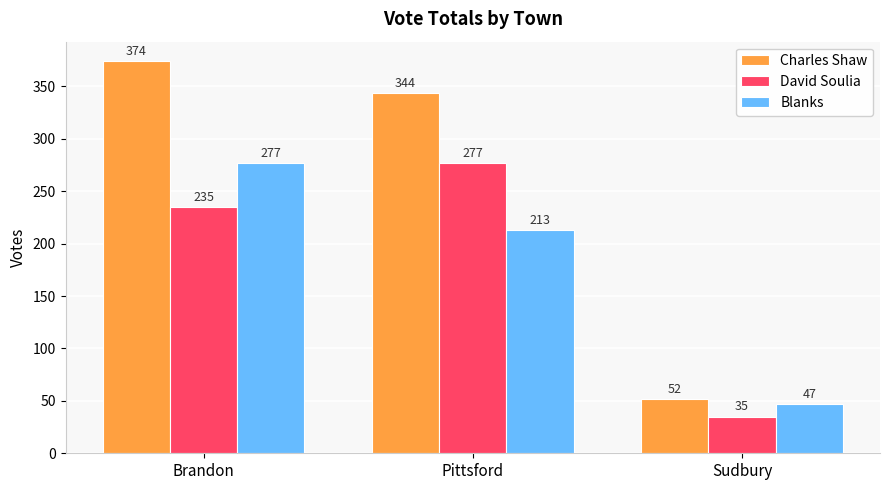

Reading left to right, extract all data points from this chart.

Charles Shaw: Brandon=374	Pittsford=344	Sudbury=52
David Soulia: Brandon=235	Pittsford=277	Sudbury=35
Blanks: Brandon=277	Pittsford=213	Sudbury=47